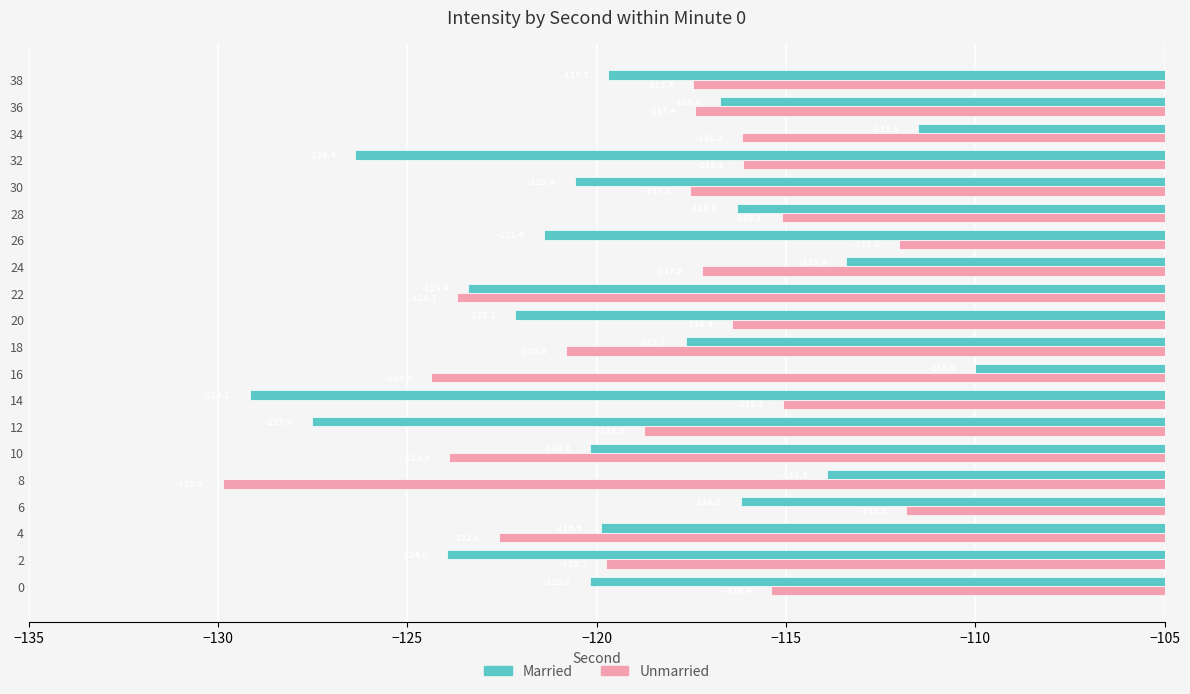

Which series has the widest spread of values?

Married